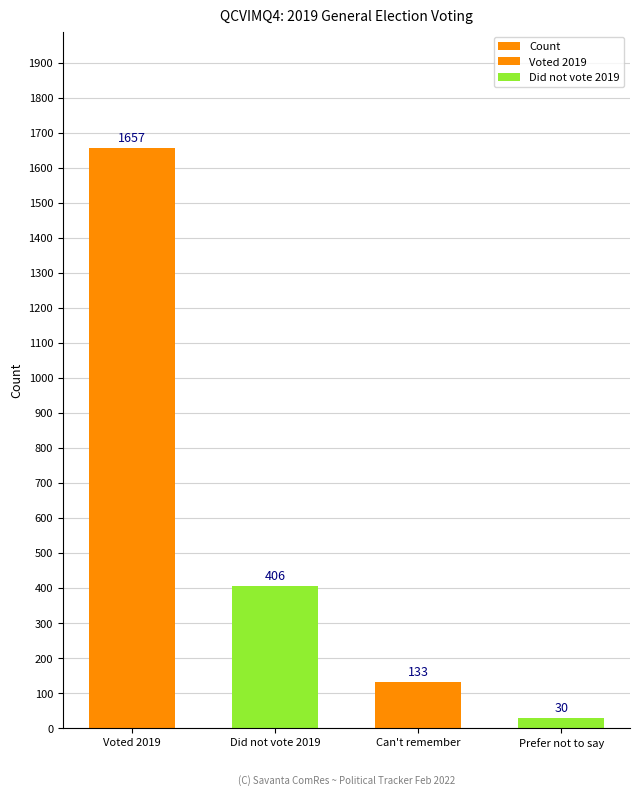

What is the change in value from Voted 2019 to Can't remember?

-1524